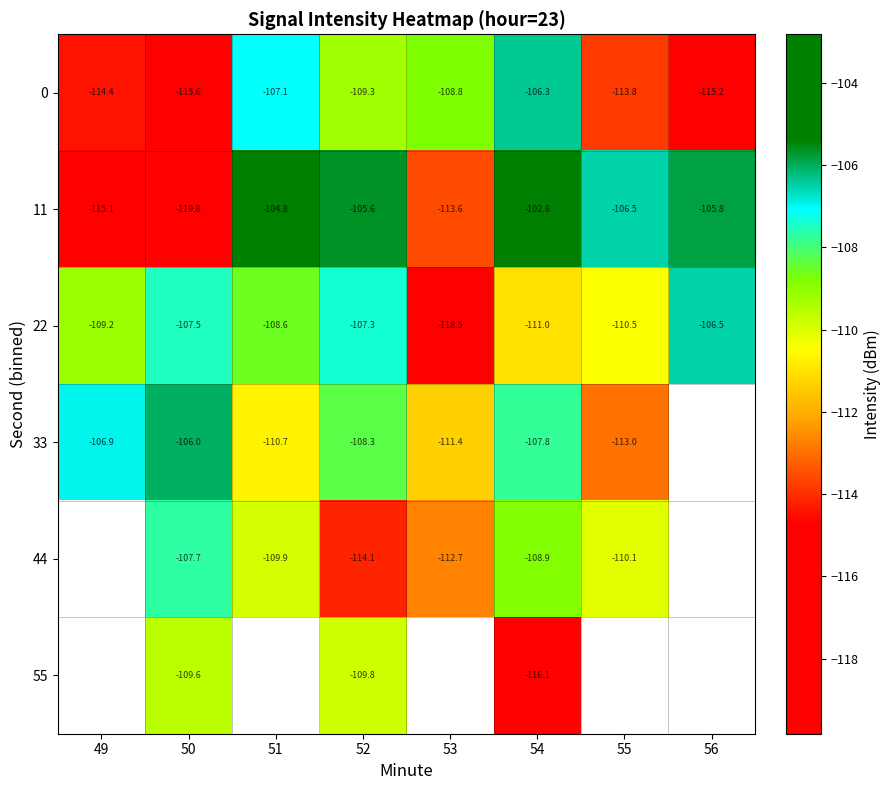

Is the value of 44 at 50 greater than the value of 0 at 51?

No